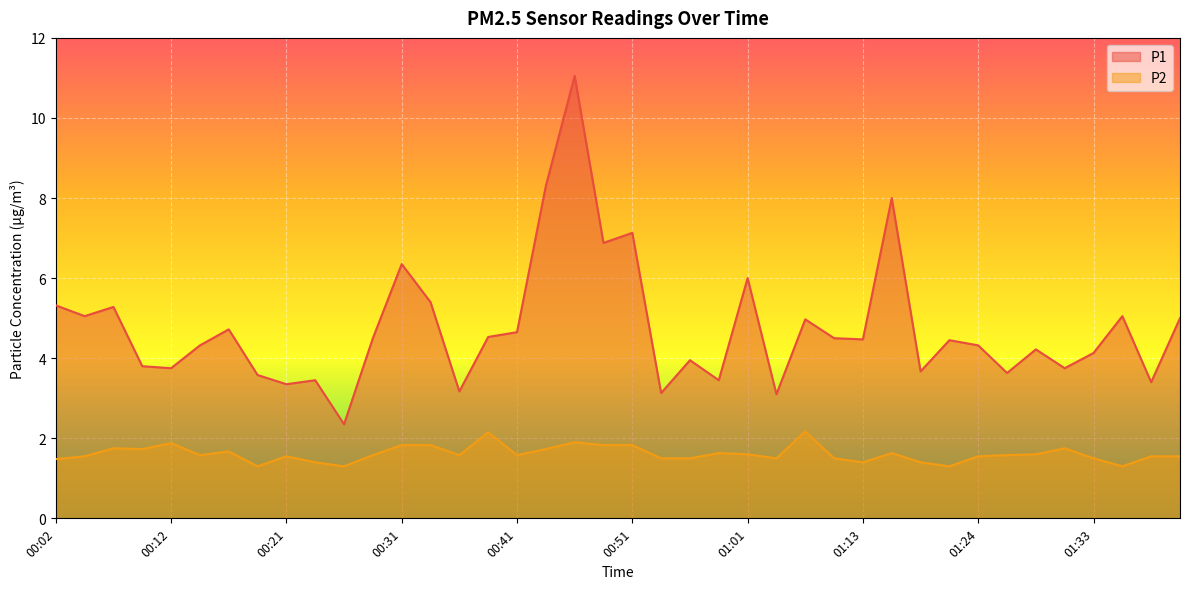

Where does the P1 series first go above 4?

00:02